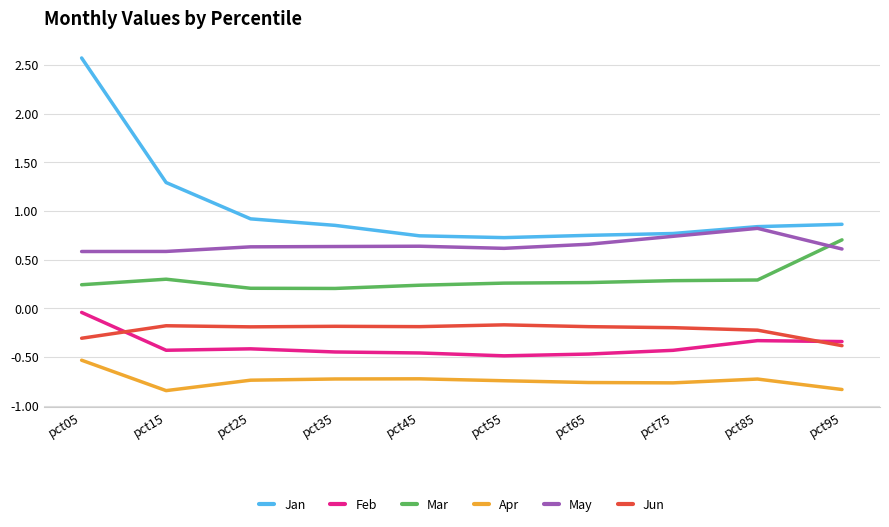

True or false: Feb and Jan cross at least once.

False